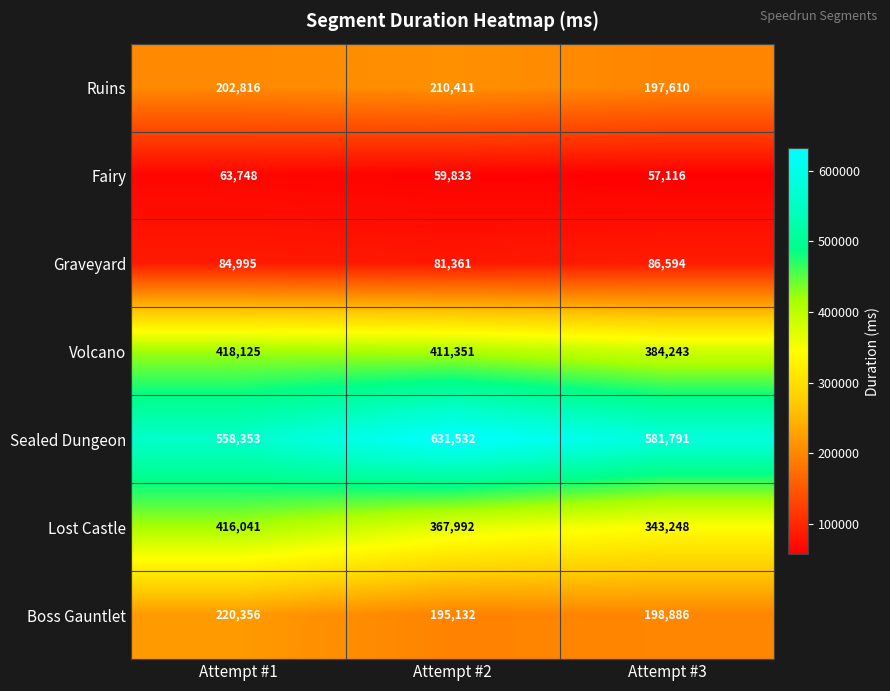

What is the difference between the Boss Gauntlet values at Attempt #3 and Attempt #2?

3754